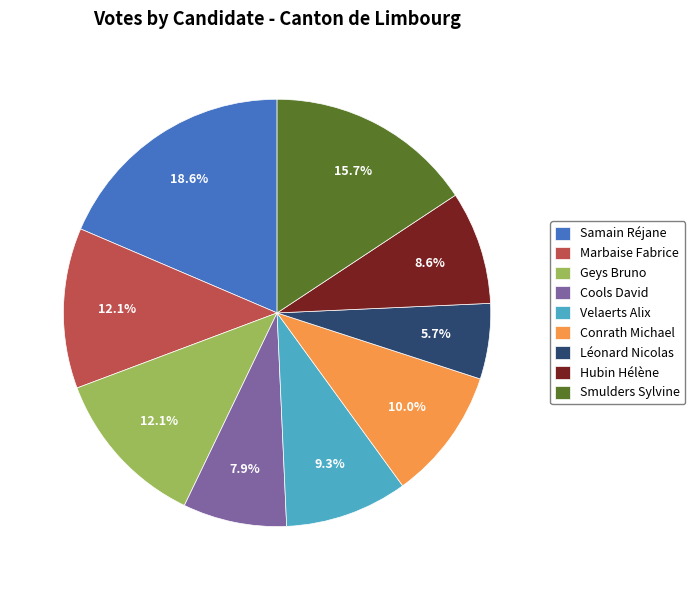

What portion of the pie excludes Cools David?

92.1%